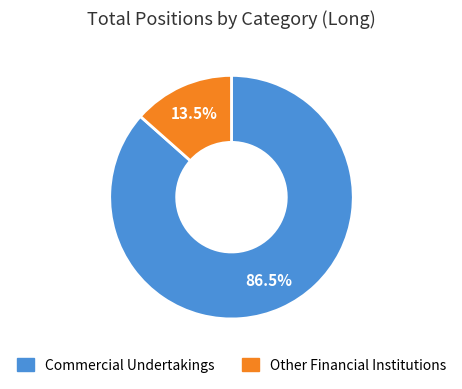

What portion of the pie excludes Commercial Undertakings?

13.5%